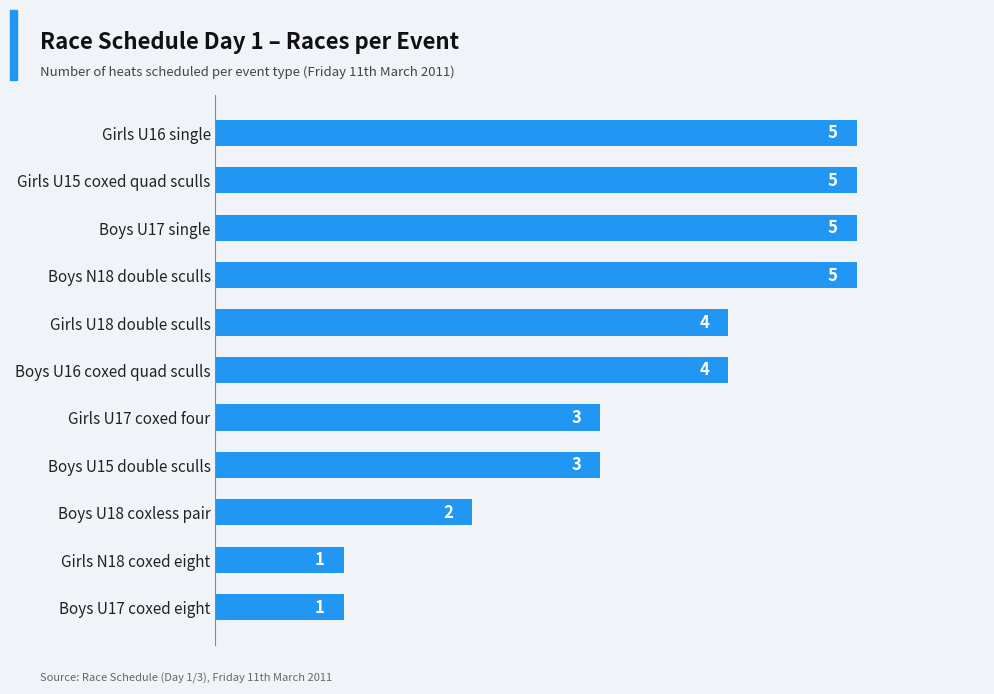

Is it true that the value at Boys U16 coxed quad sculls is 4?

True